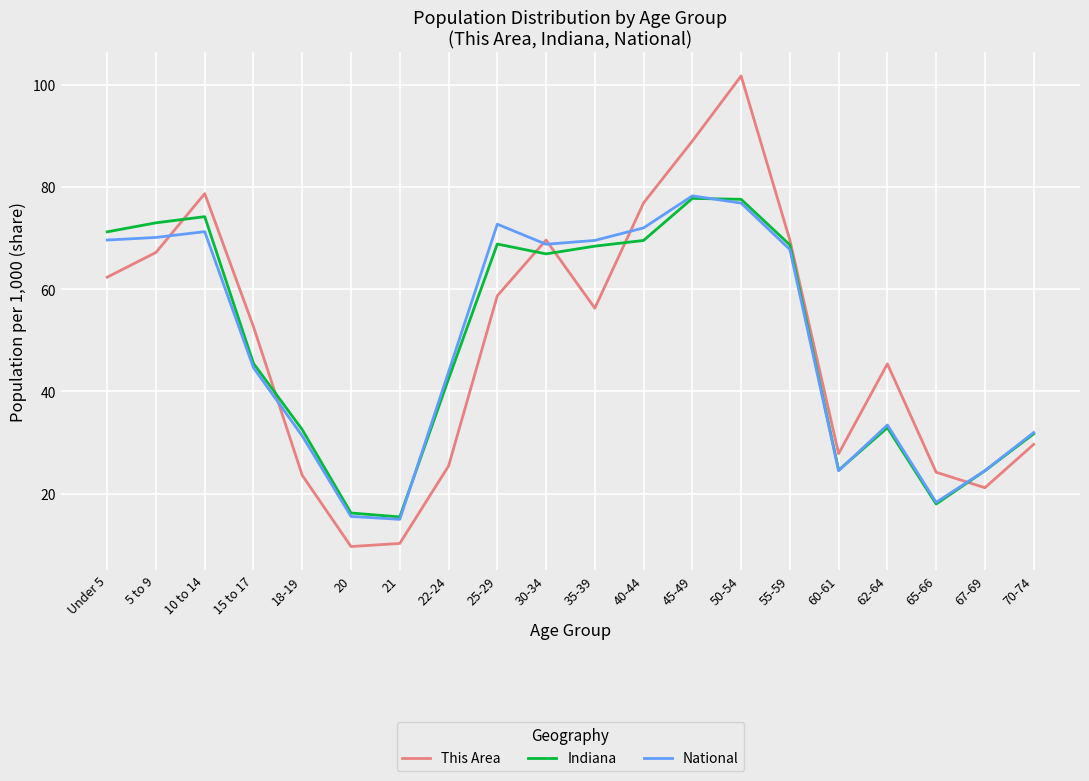

What is the difference between the highest and lowest values at 25-29?

14.0